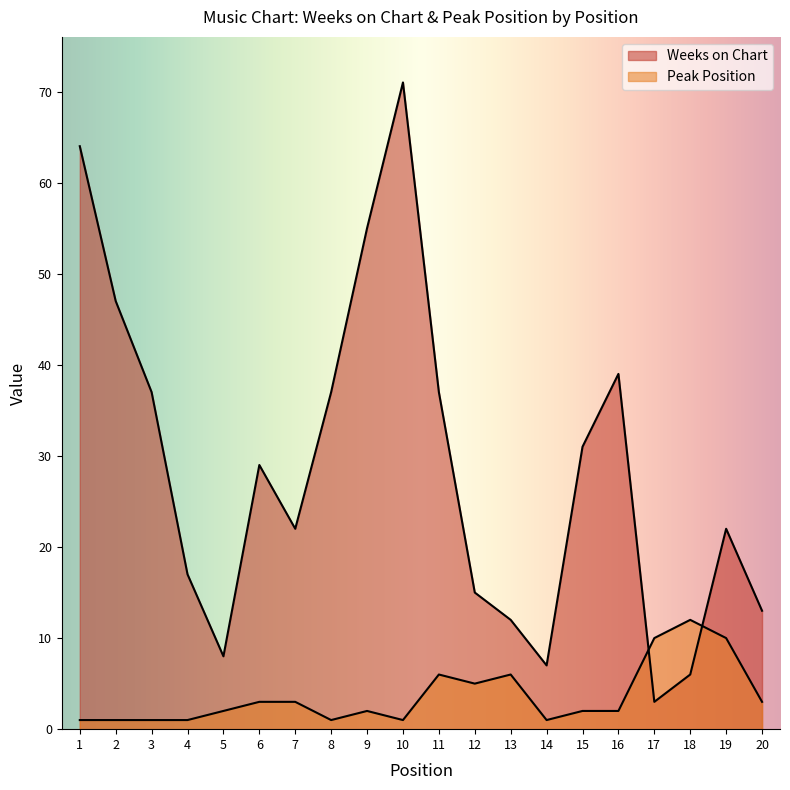

Reading left to right, what are all the values shown in this chart?

Weeks on Chart: 1=64	2=47	3=37	4=17	5=8	6=29	7=22	8=37	9=55	10=71	11=37	12=15	13=12	14=7	15=31	16=39	17=3	18=6	19=22	20=13
Peak Position: 1=1	2=1	3=1	4=1	5=2	6=3	7=3	8=1	9=2	10=1	11=6	12=5	13=6	14=1	15=2	16=2	17=10	18=12	19=10	20=3